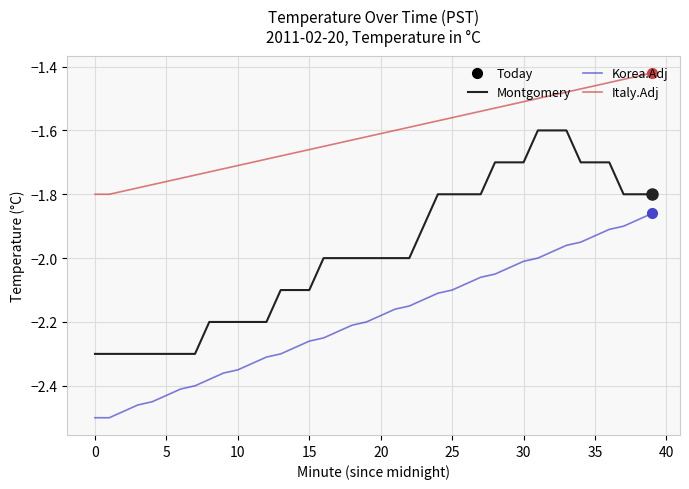

Which series has the largest total across all categories?

Italy.Adj